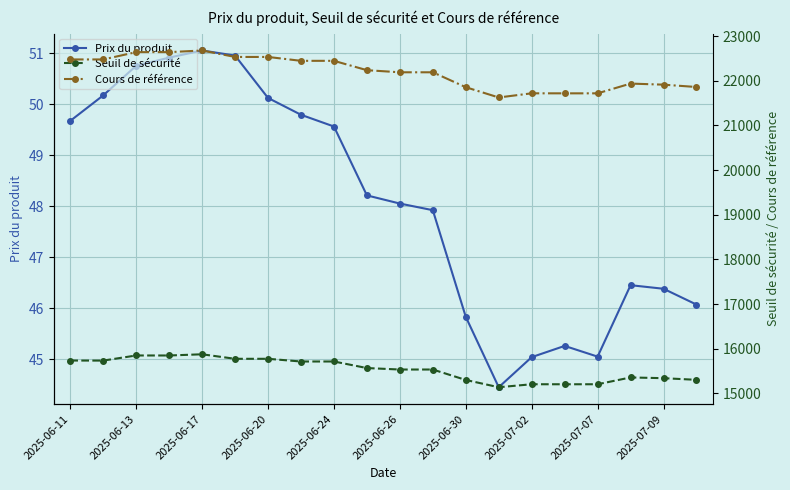

What is the minimum value for Prix du produit?

44.5